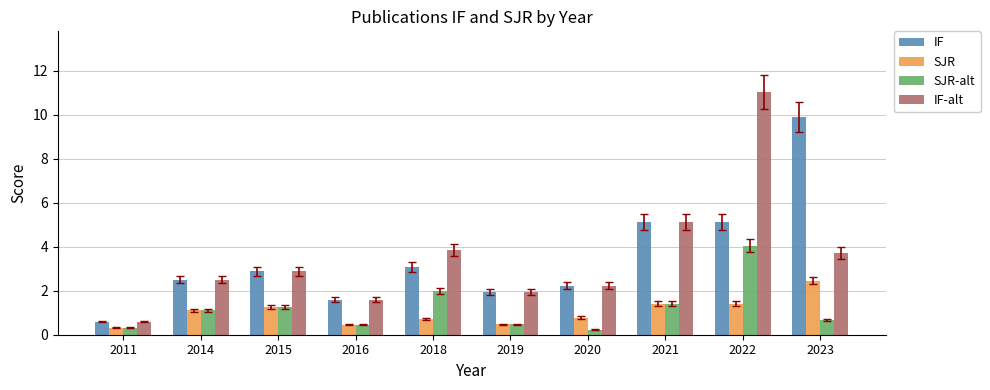

What is the difference between the highest and lowest values at 2021?

3.7